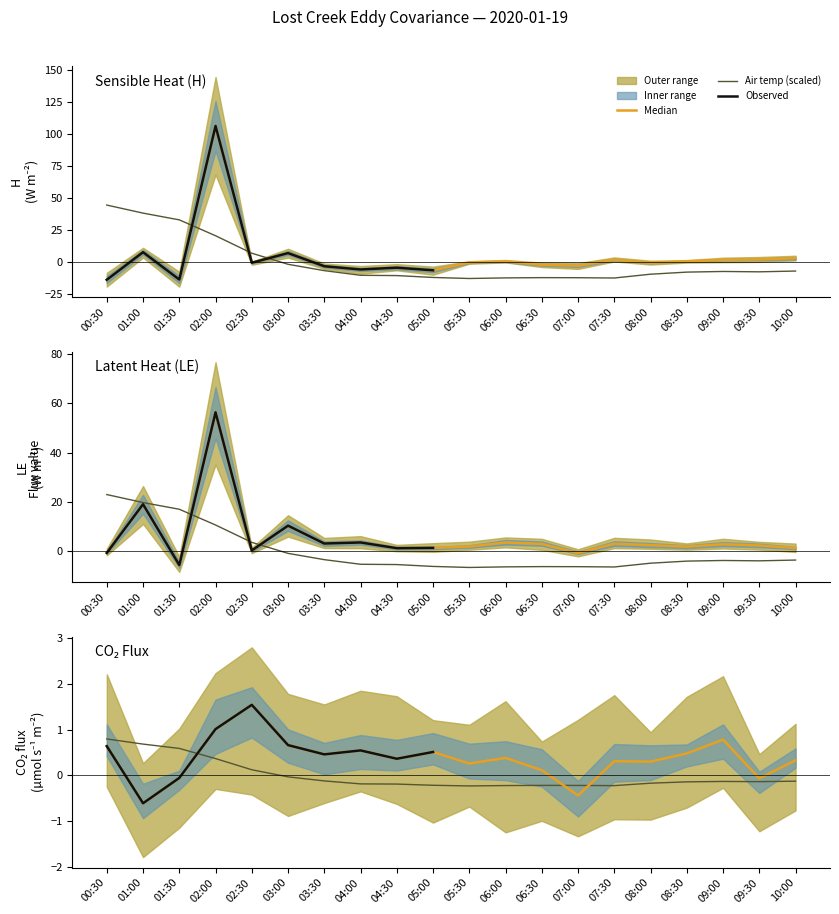

Which series has the largest total across all categories?

LE (W/m2)